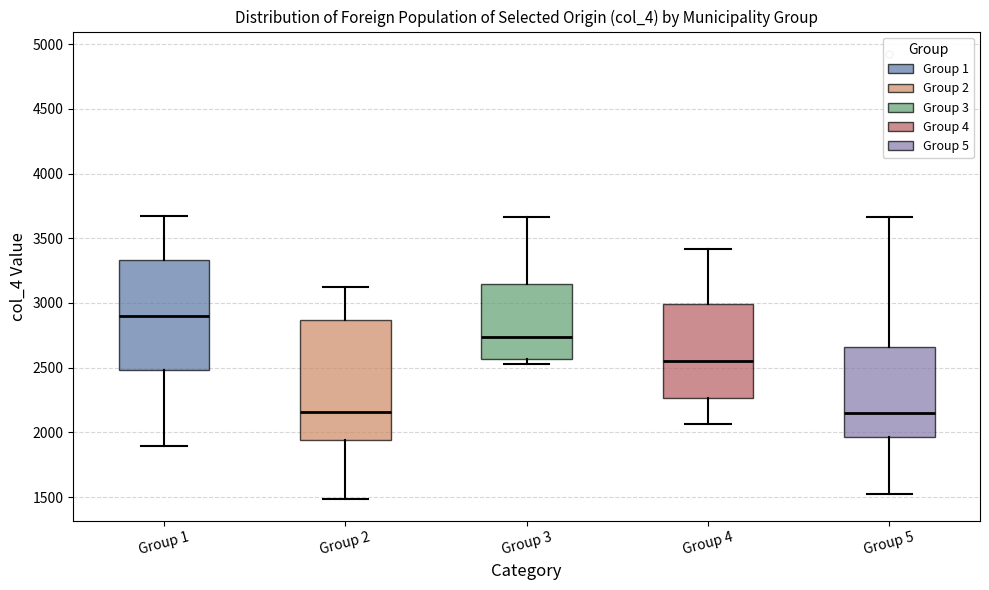

Which box is the tallest, from its lower edge to its upper edge?

Group 2